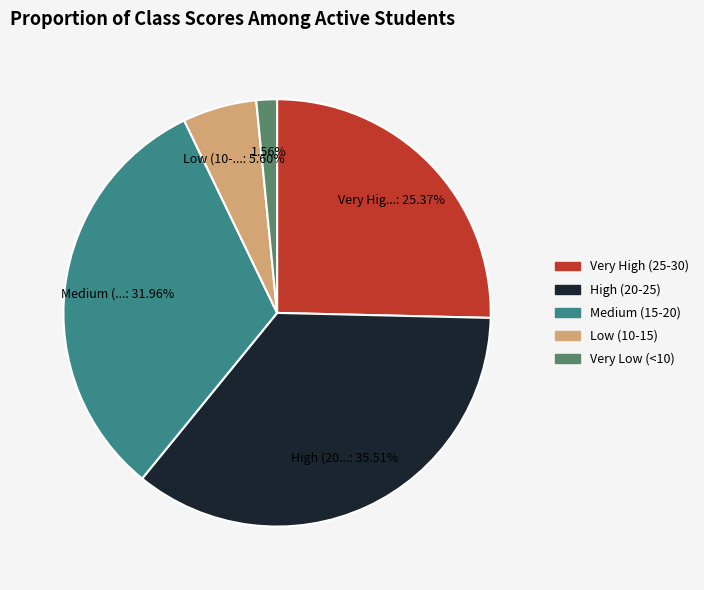

Is there a majority slice in this chart?

No